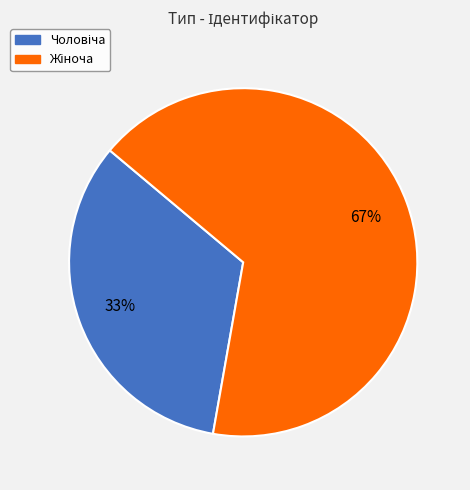

Does any single category account for the majority?

Yes